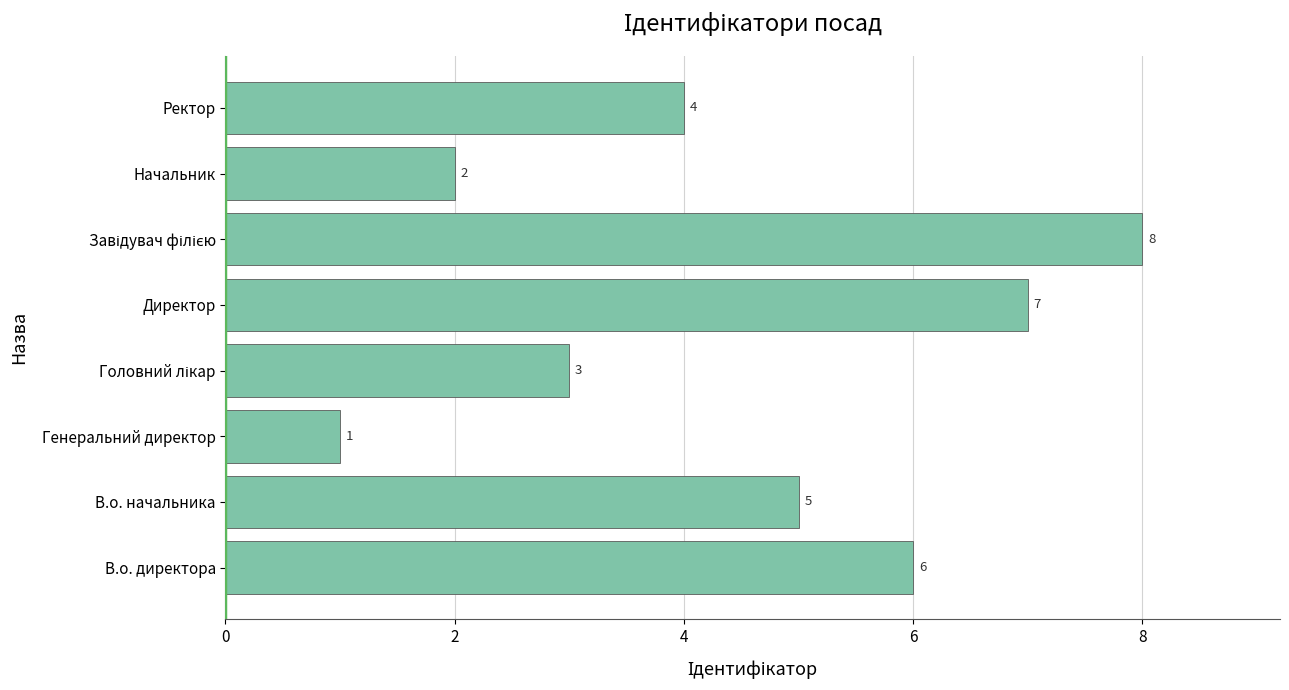

How many values are below 5?

4